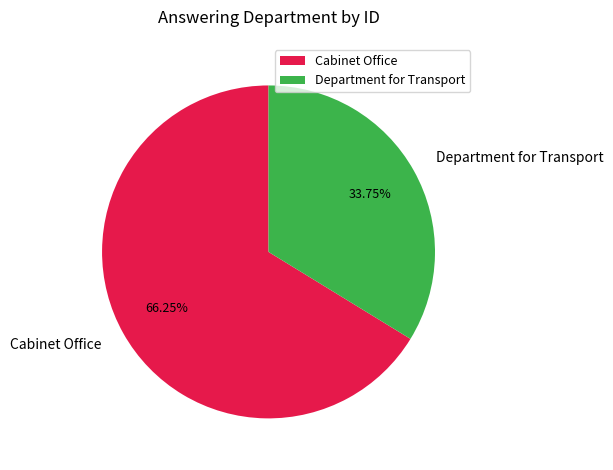

Which slice is the largest?

Cabinet Office